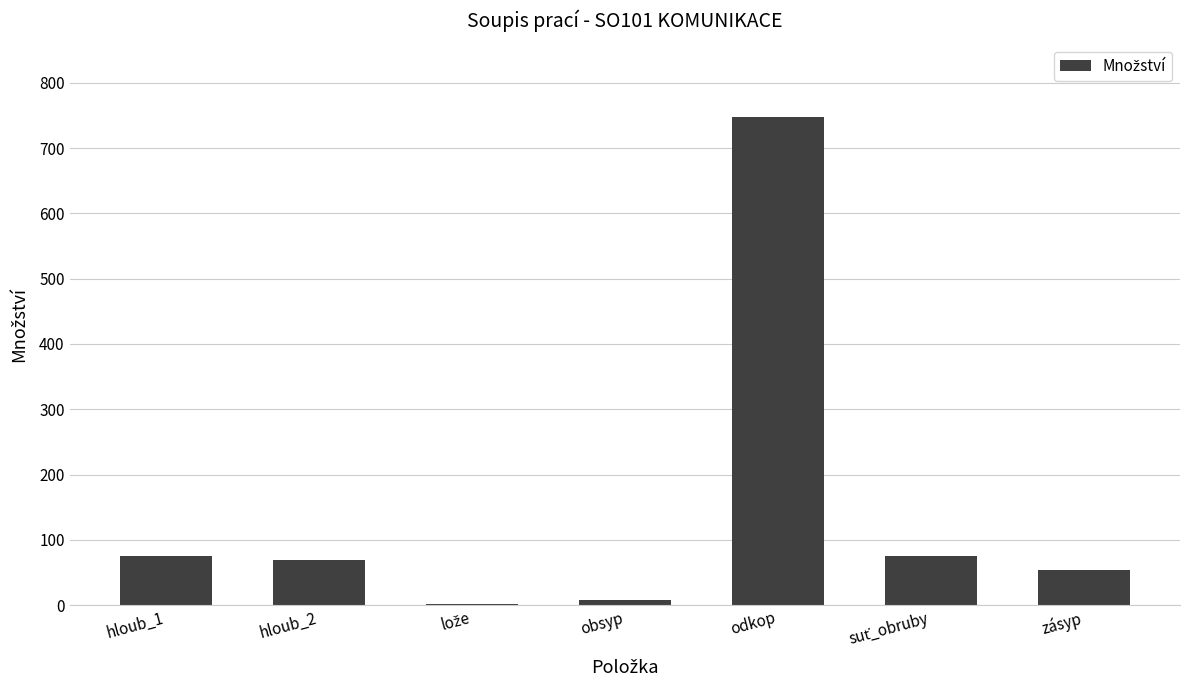

True or false: the data shows 83 at zásyp.

False